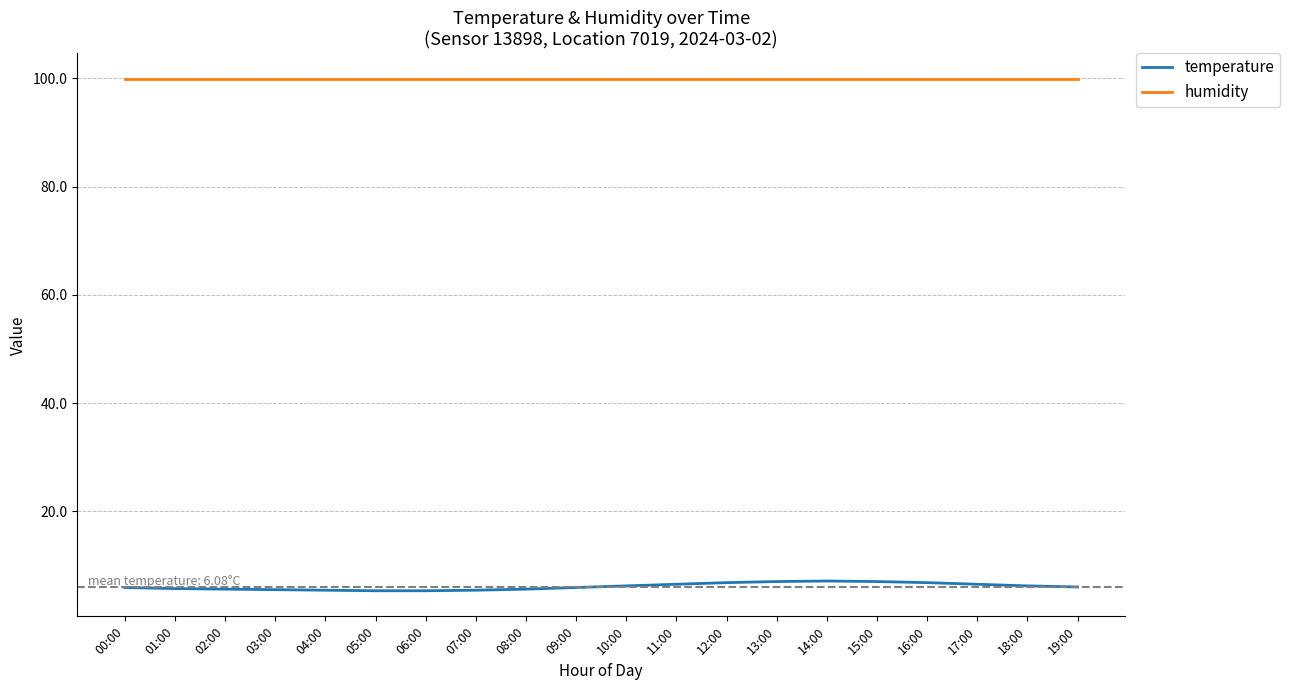

True or false: humidity and temperature cross at least once.

False